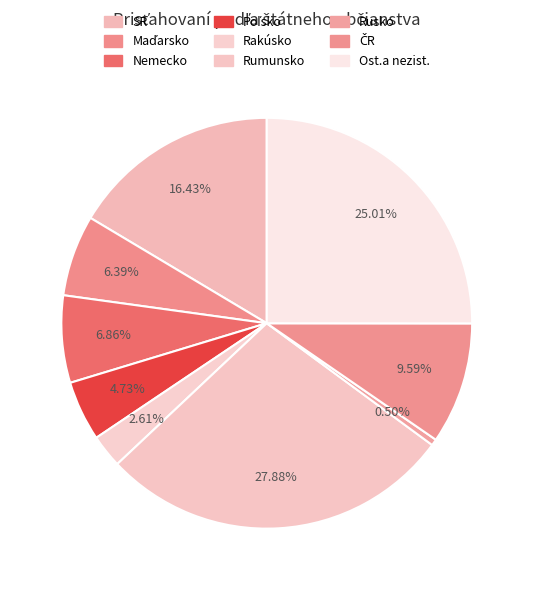

Is SR the majority of the pie?

No